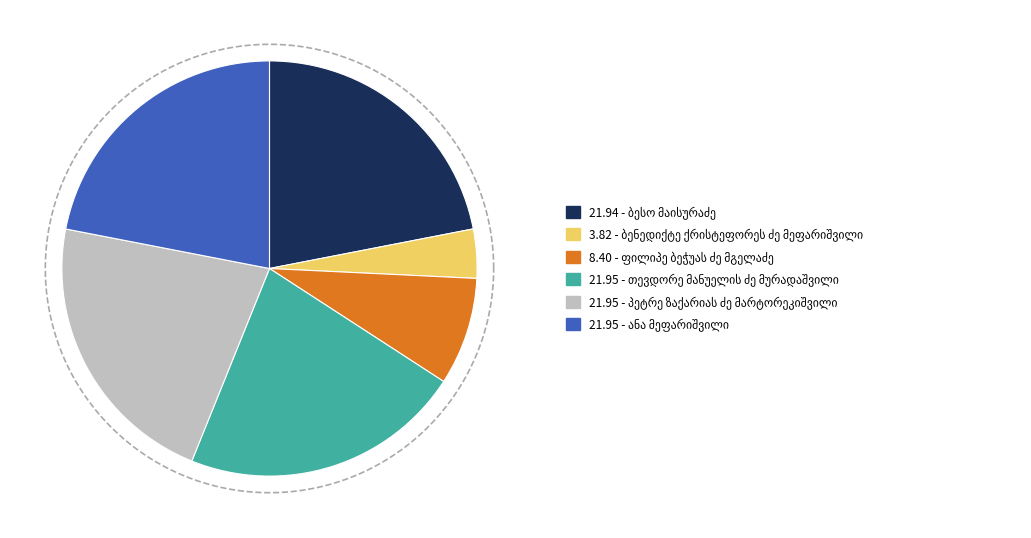

To the nearest percent, what is the combined percentage of თევდორე მანუელის ძე მურადაშვილი and ანა მეფარიშვილი?

44%